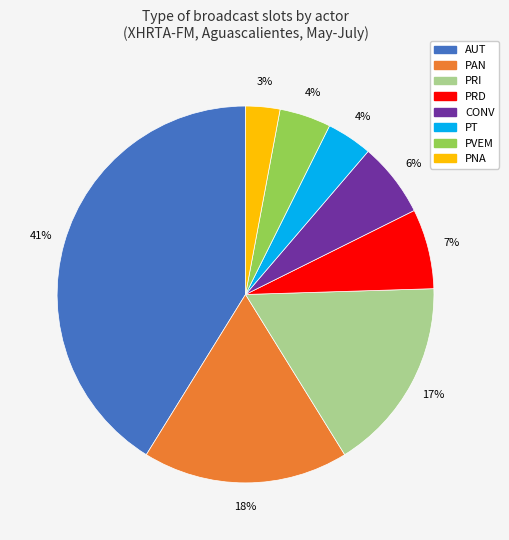

Is the sum of PRI and PVEM greater than half?

No